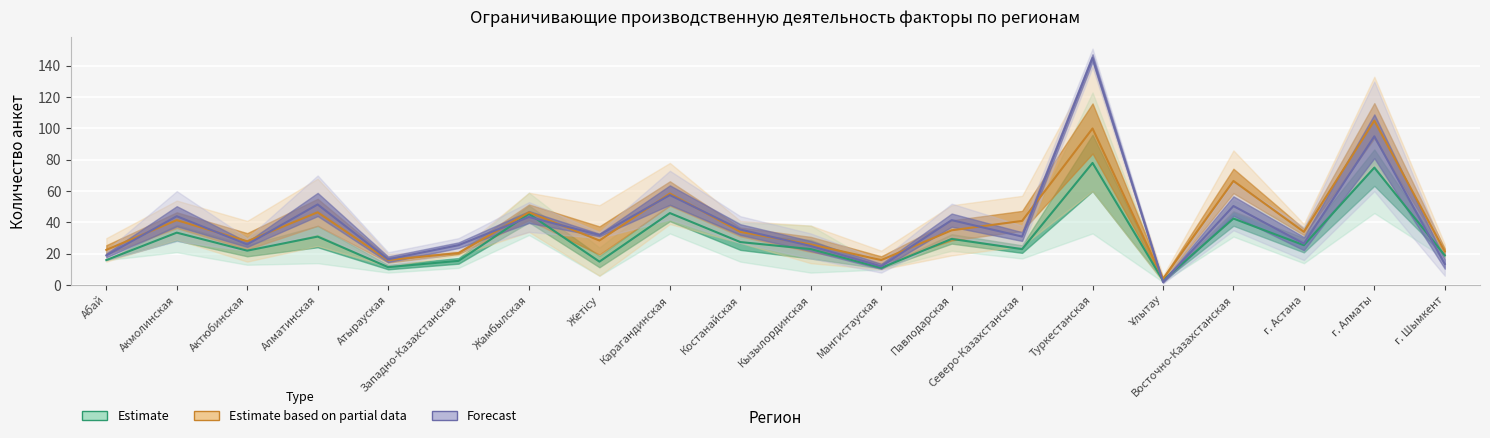

At which category does Forecast reach its first local valley?

Актюбинская